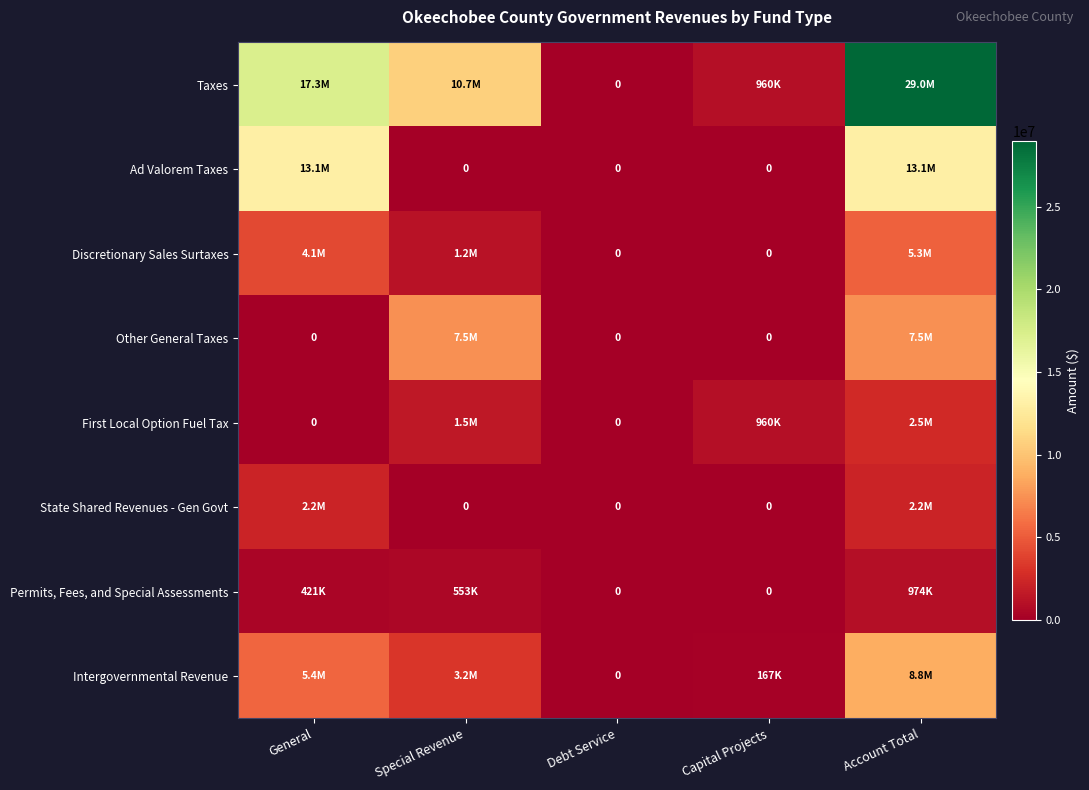

Is it true that Ad Valorem Taxes equals 13087079 at General?

True